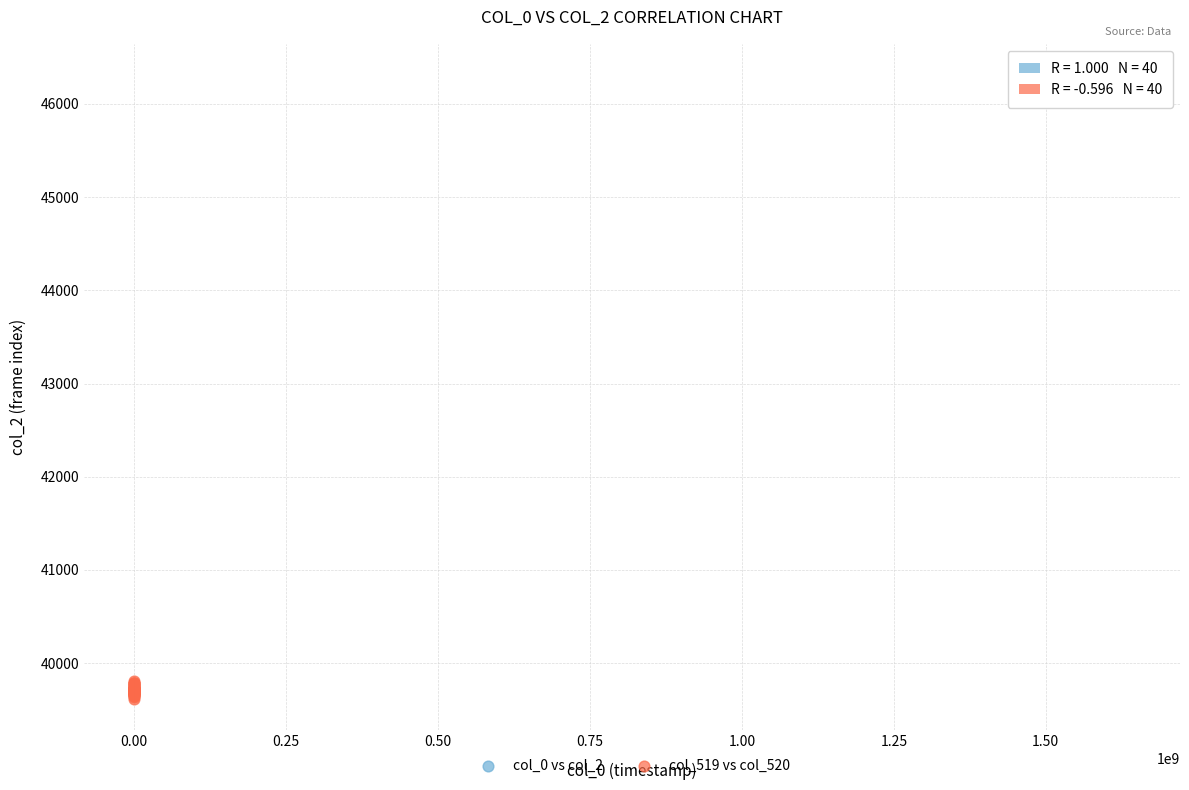

What are all the series names shown in the legend?

col_0 vs col_2, col_519 vs col_520